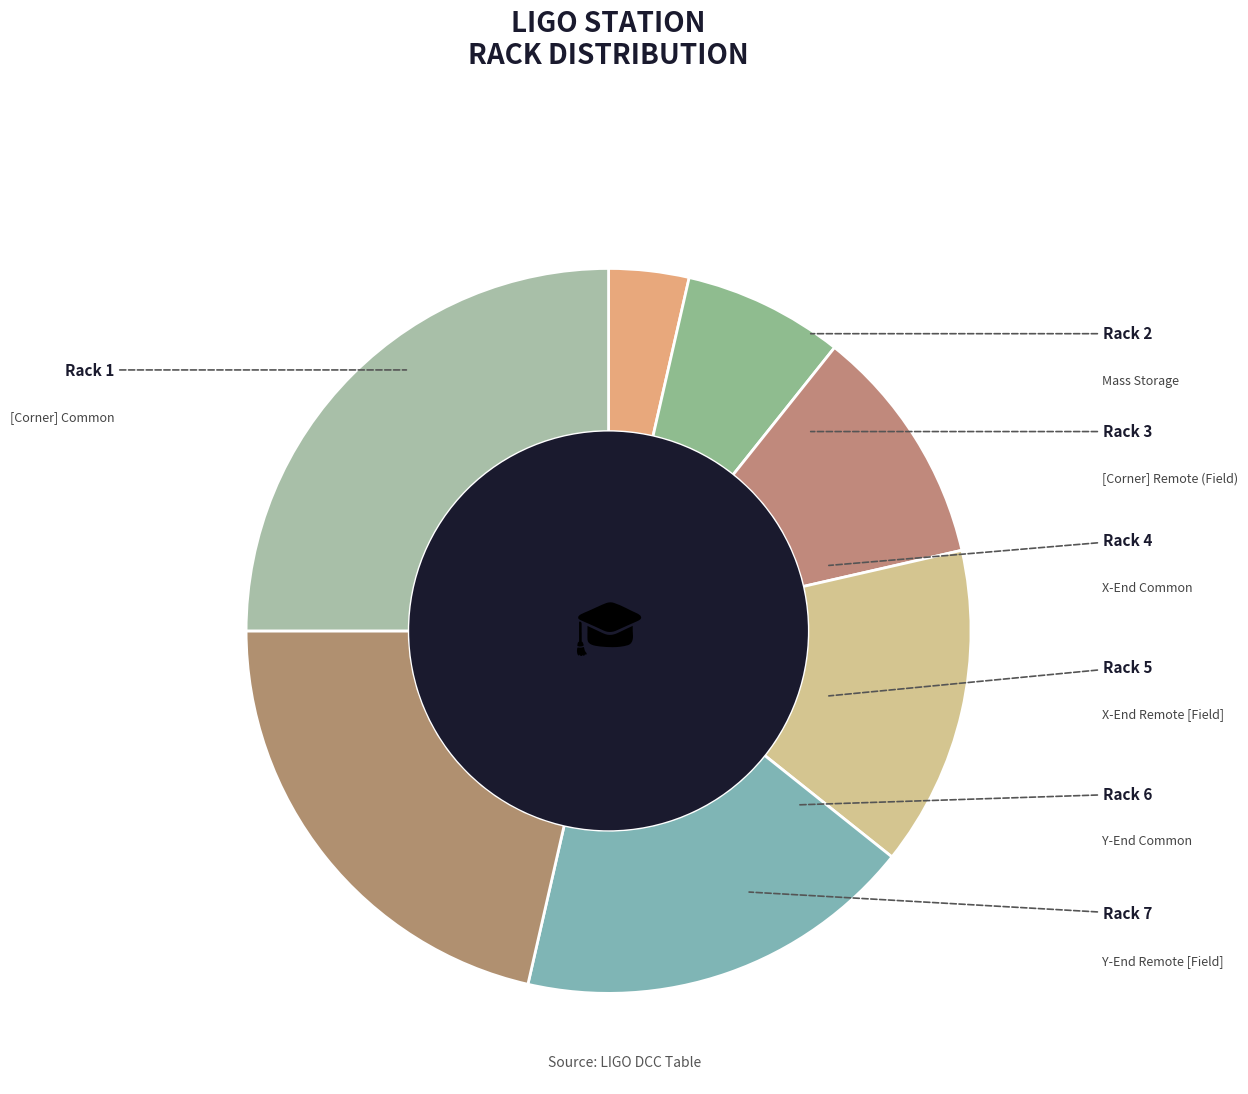

What is the ratio of the value at Mass Storage to the value at X-End Remote [Field]?

0.4